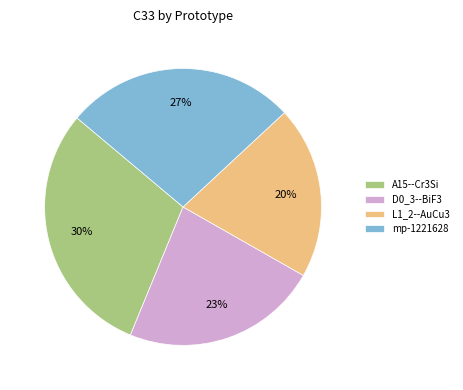

True or false: D0_3--BiF3 accounts for 23% of the total.

True